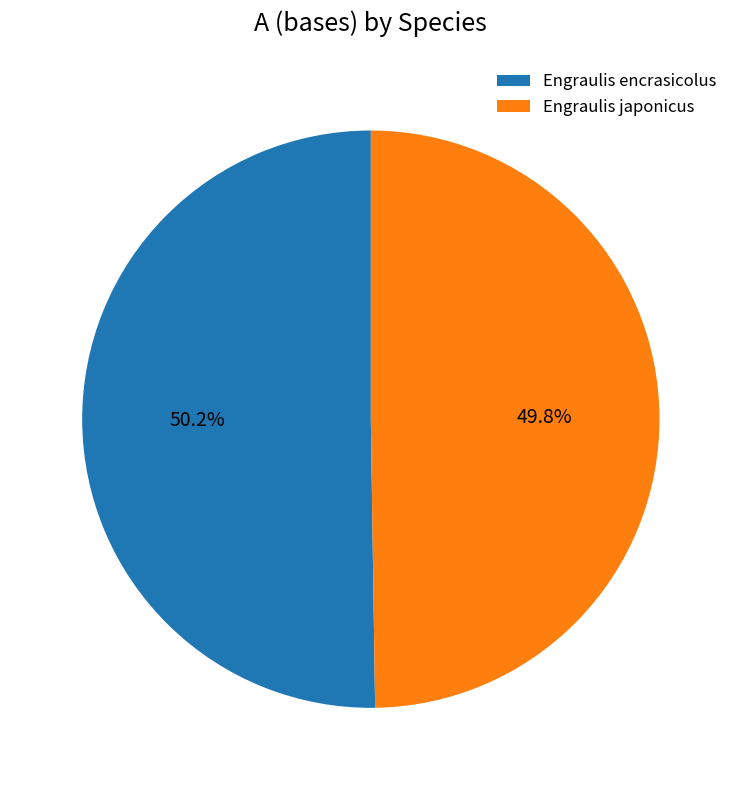

How many slices are in this pie chart?

2